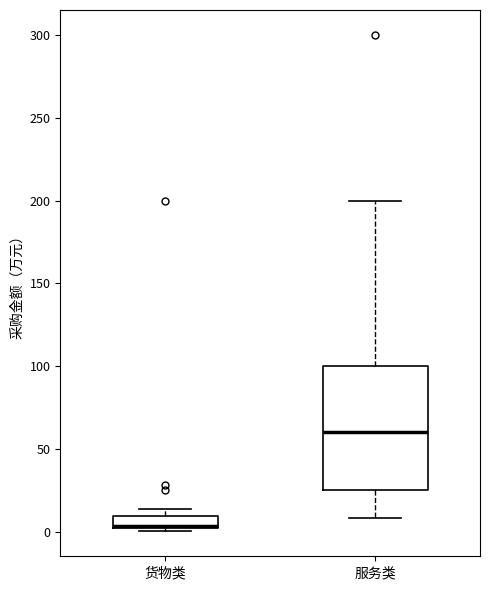

Which box is the tallest, from its lower edge to its upper edge?

服务类